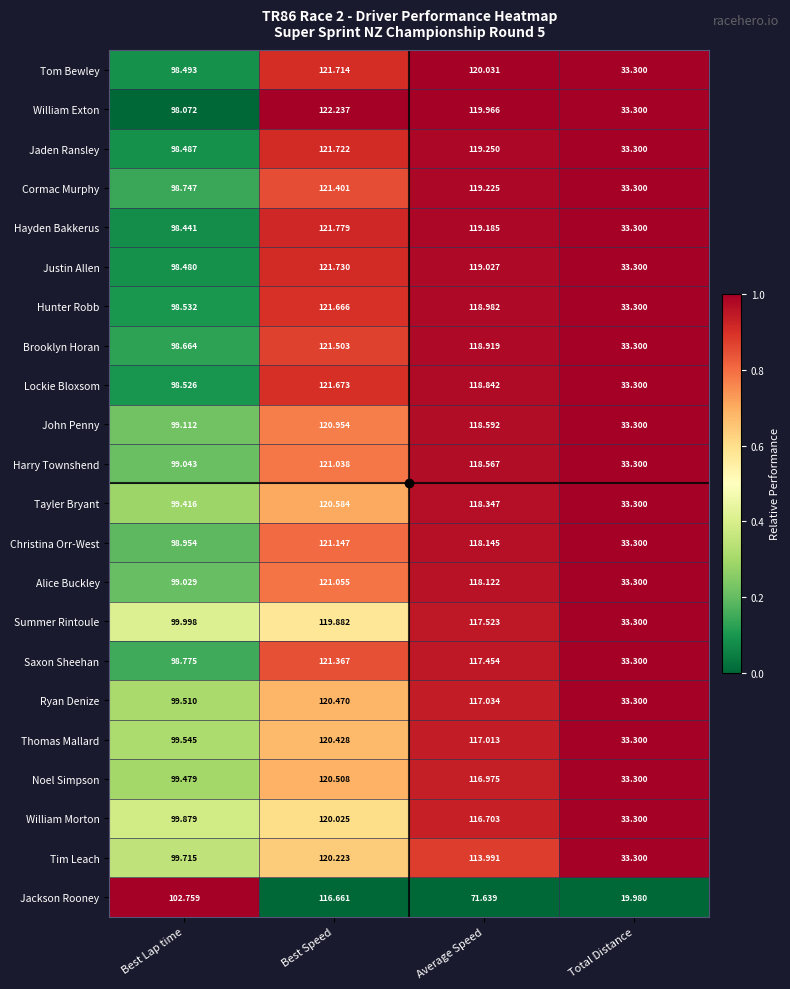

Where does the Christina Orr-West series first go above 118?

Best Speed